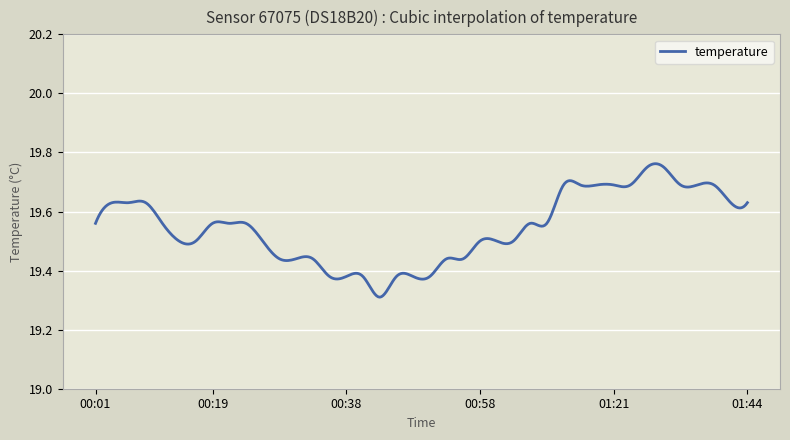

What is the difference between the maximum and minimum values?

0.5